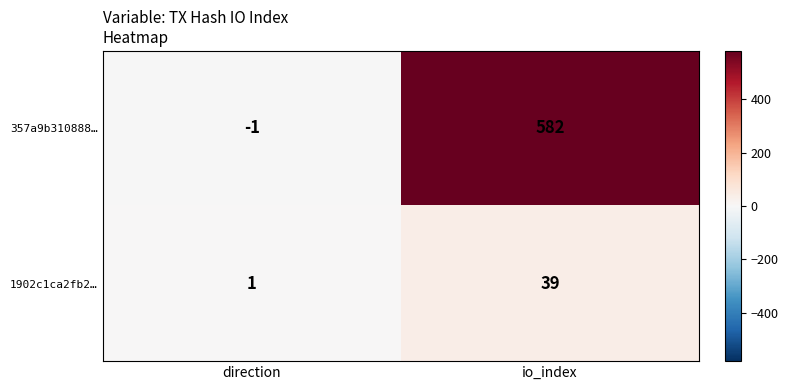

True or false: 1902c1ca2fb2… has a value of 1 at direction.

True